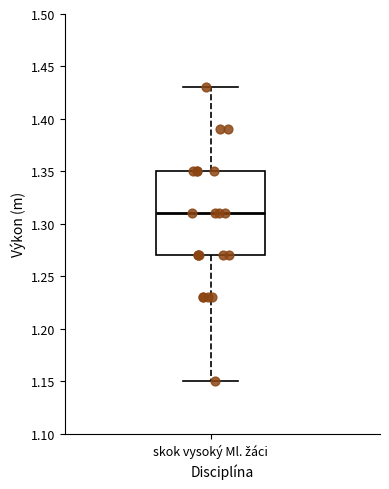

Read this box plot against the y-axis: the position of the median line, the range covered by the box, and the ends of both whiskers. The values are not printed on the chart, so give them approximately, as read against the axis.

median 1.31, box 1.27 to 1.35, whiskers 1.15 to 1.43